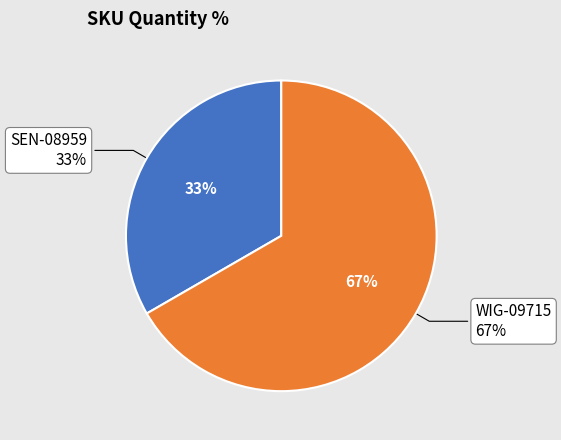

How many slices are in this pie chart?

2